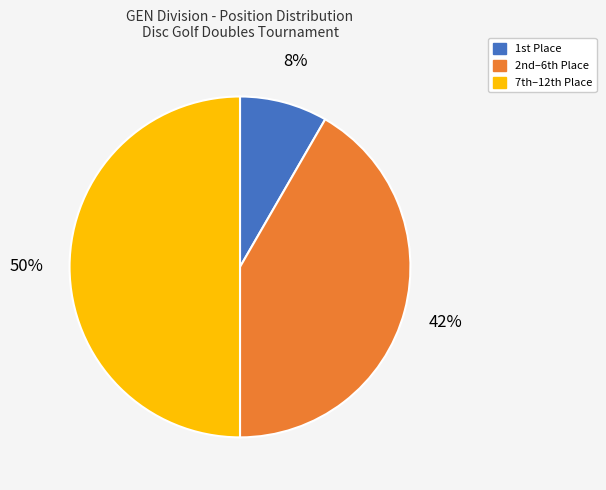

To the nearest percent, what is the difference between the largest and smallest slice percentages?

42%